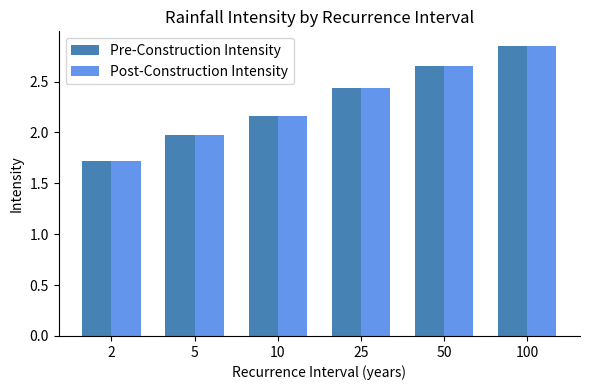

At which category is the sum across all series the highest?

100